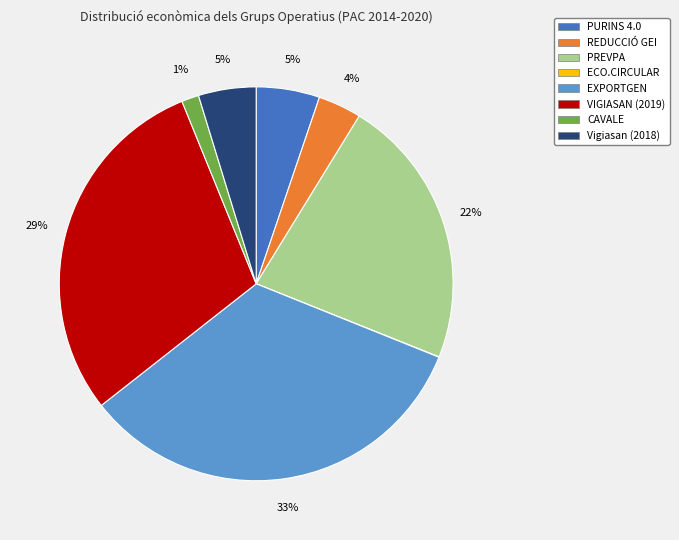

Is the sum of EXPORTGEN and PURINS 4.0 greater than half?

No